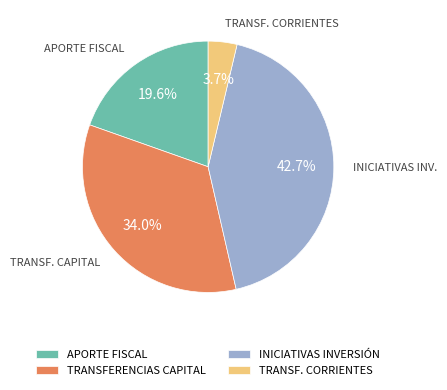

Is there any slice that represents more than half of the pie?

No